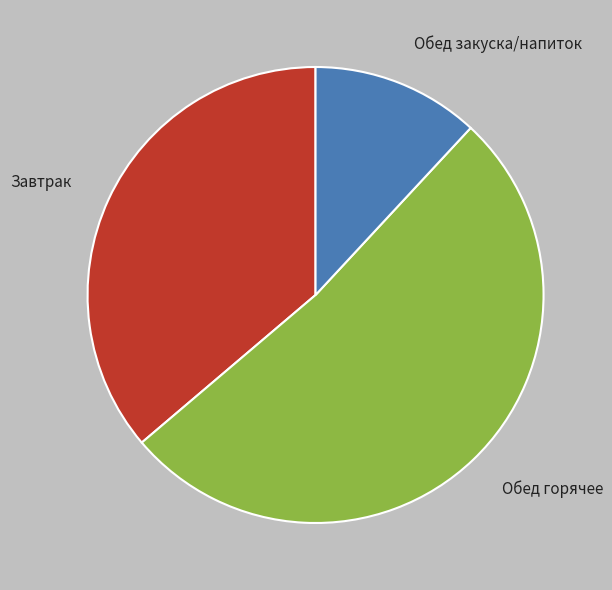

Rank the categories by value from highest to lowest.

Обед горячее, Завтрак, Обед закуска/напиток